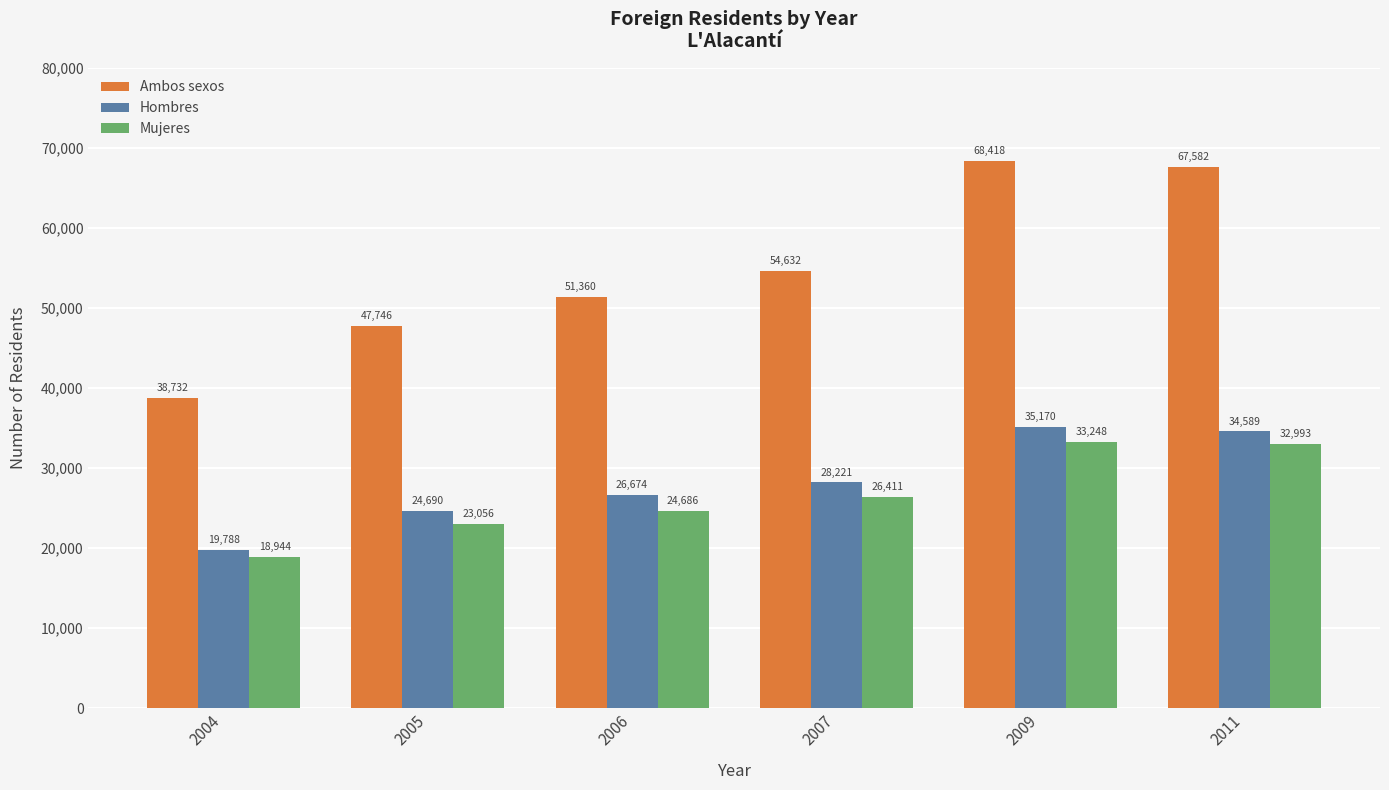

Read the Hombres value at 2006, to the nearest 10.

26670